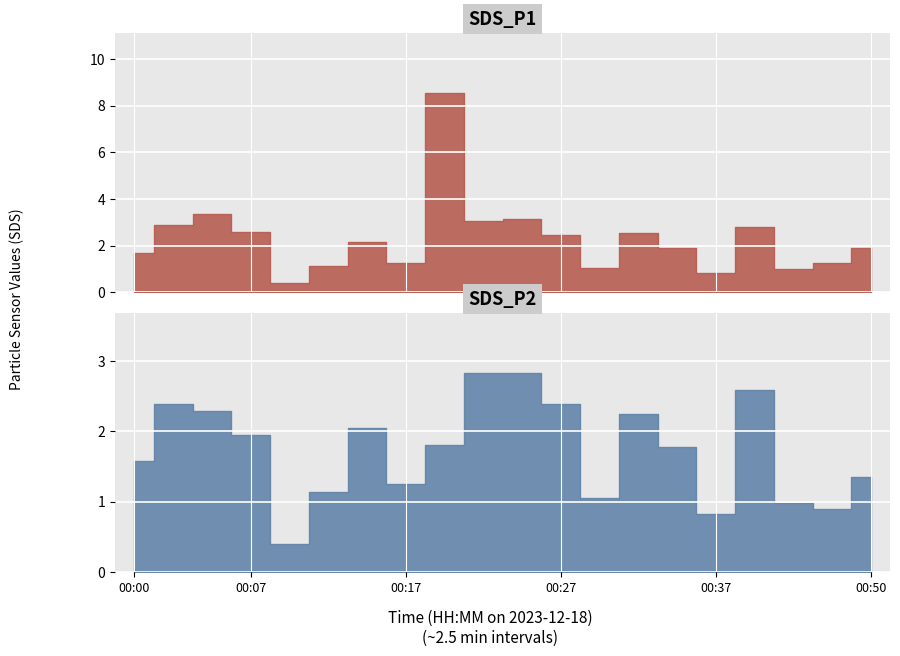

In SDS_P2, how many points are higher than both neighbors (excluding endpoints)?

4